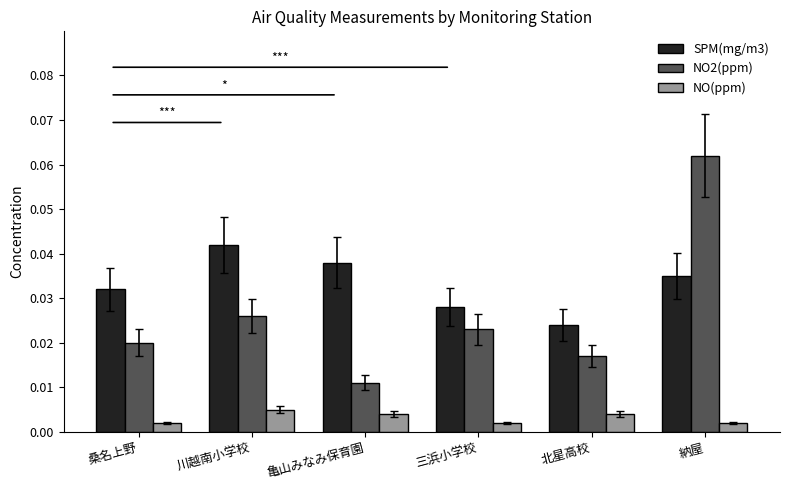

At which category does the chart reach its peak across all series?

納屋